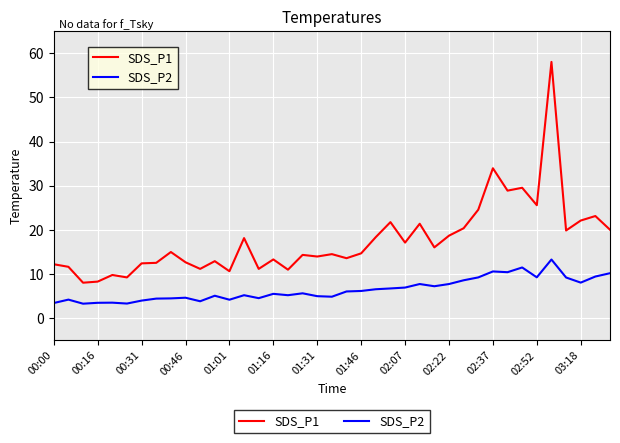

Which series has the largest range (max minus min)?

SDS_P1